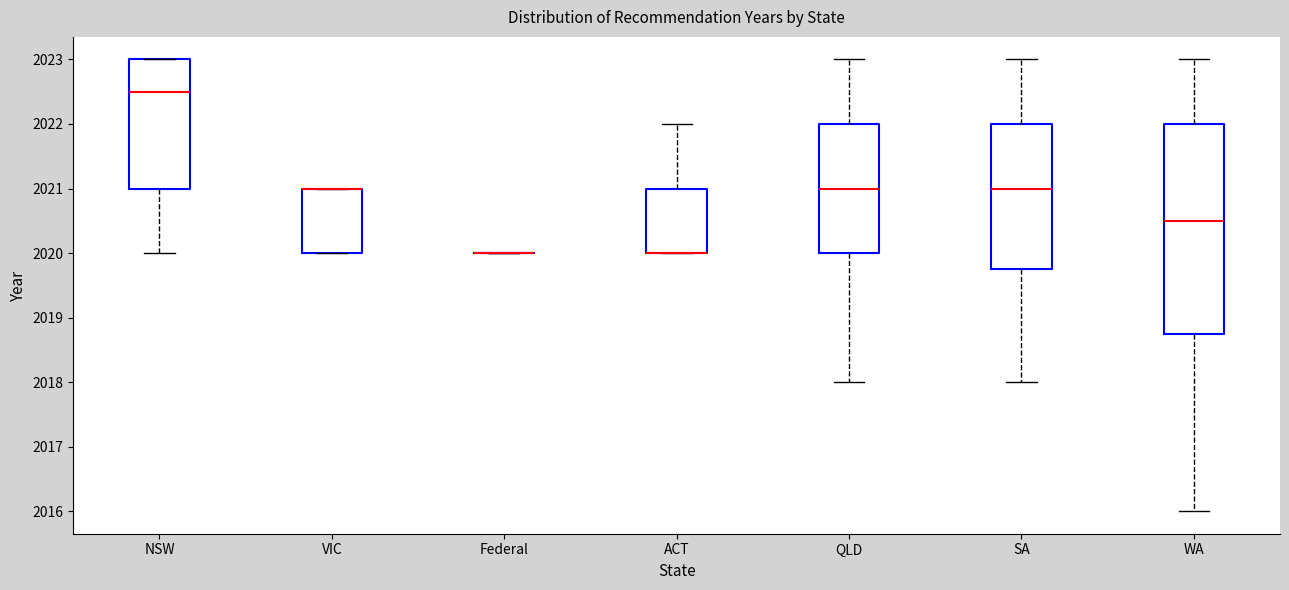

Reading left to right, transcribe this box plot: for each box, give where its median line is, the range the box spans, and where its two whiskers end, as read against the y-axis. The values are not printed on the chart, so give them approximately, as read against the axis.

NSW: median 2022.5, box 2021.0 to 2023.0, whiskers 2020.0 to 2023.0
VIC: median 2021.0 (drawn on the box's upper edge), box 2020.0 to 2021.0, whiskers 2020.0 to 2021.0
Federal: box collapsed to a line at 2020.0, whiskers 2020.0 to 2020.0
ACT: median 2020.0 (drawn on the box's lower edge), box 2020.0 to 2021.0, whiskers 2020.0 to 2022.0
QLD: median 2021.0, box 2020.0 to 2022.0, whiskers 2018.0 to 2023.0
SA: median 2021.0, box 2019.8 to 2022.0, whiskers 2018.0 to 2023.0
WA: median 2020.5, box 2018.8 to 2022.0, whiskers 2016.0 to 2023.0